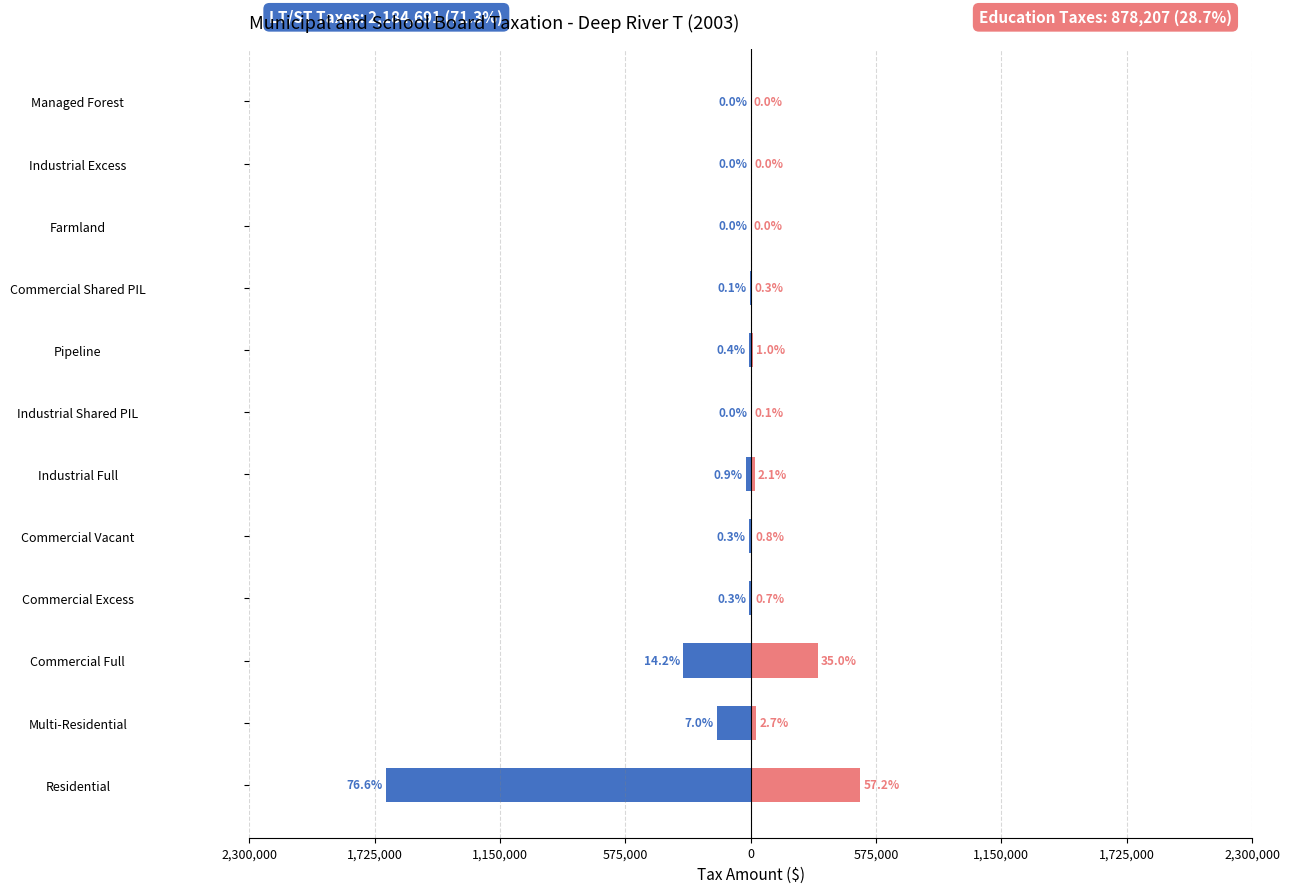

Which series has the largest range (max minus min)?

LT/ST Taxes